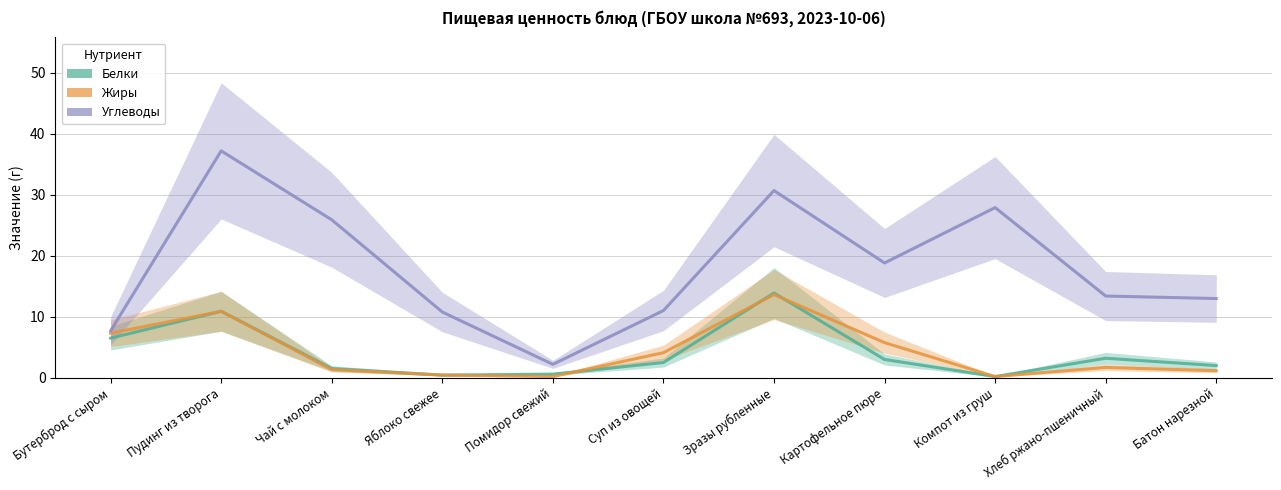

At Яблоко свежее, list the series in order from largest to smallest.

Углеводы, Белки, Жиры